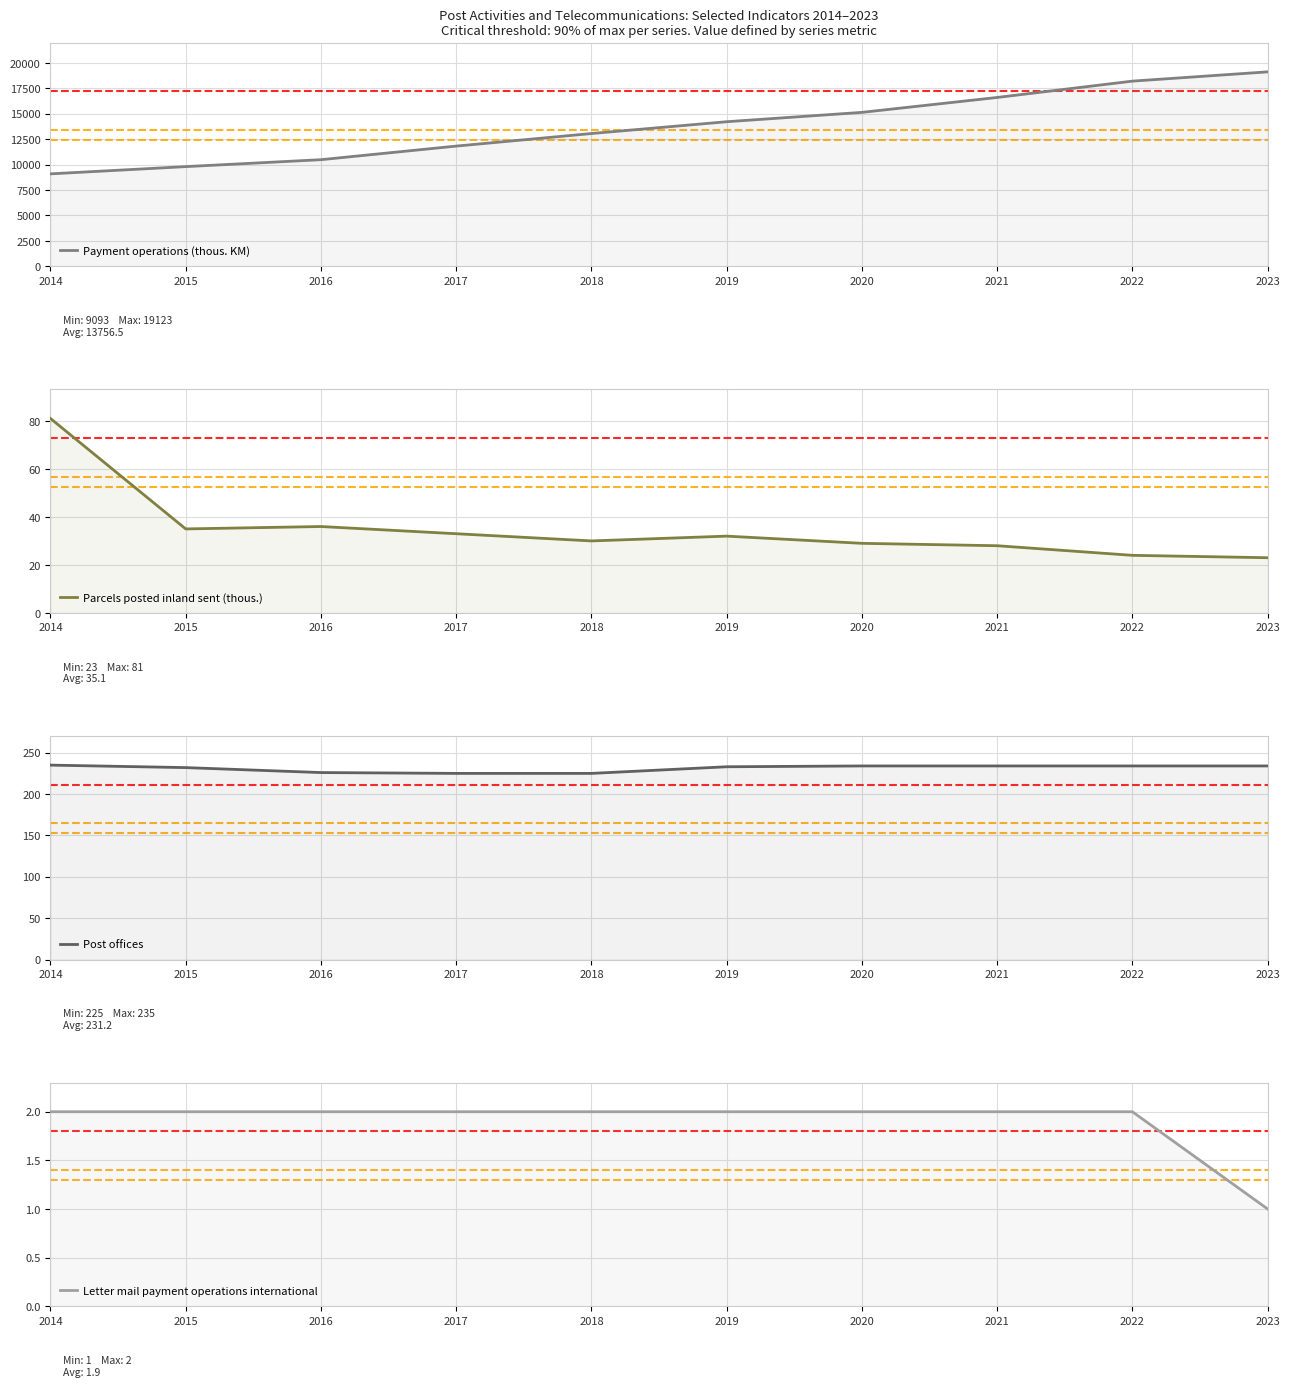

At which label does Post offices reach its minimum?

2017